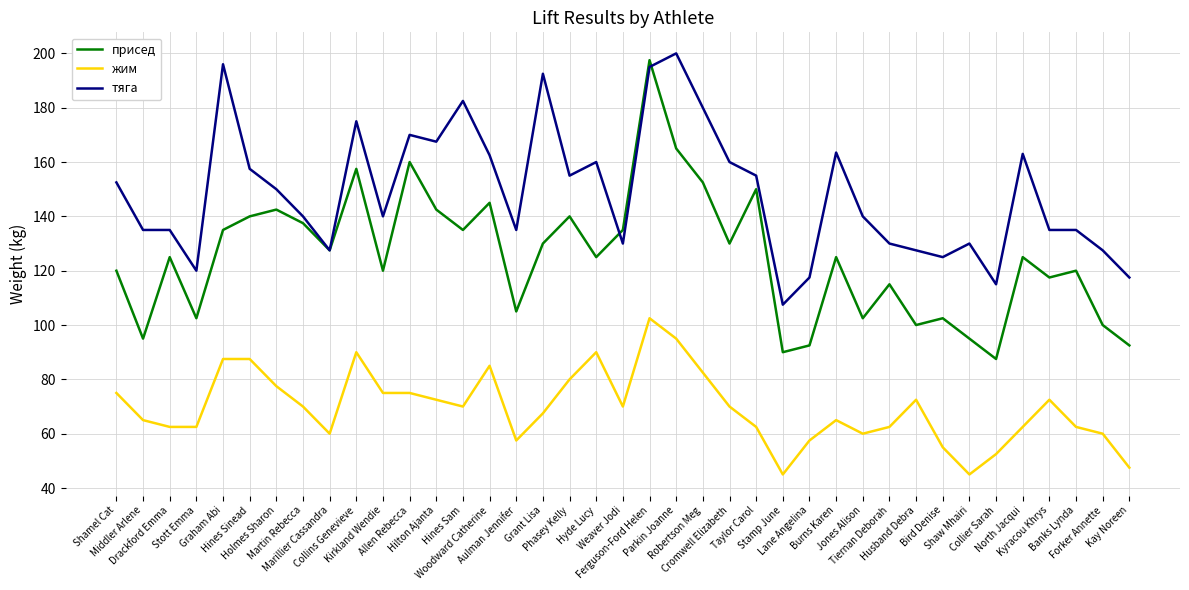

At which label does жим reach its peak?

Ferguson-Ford Helen